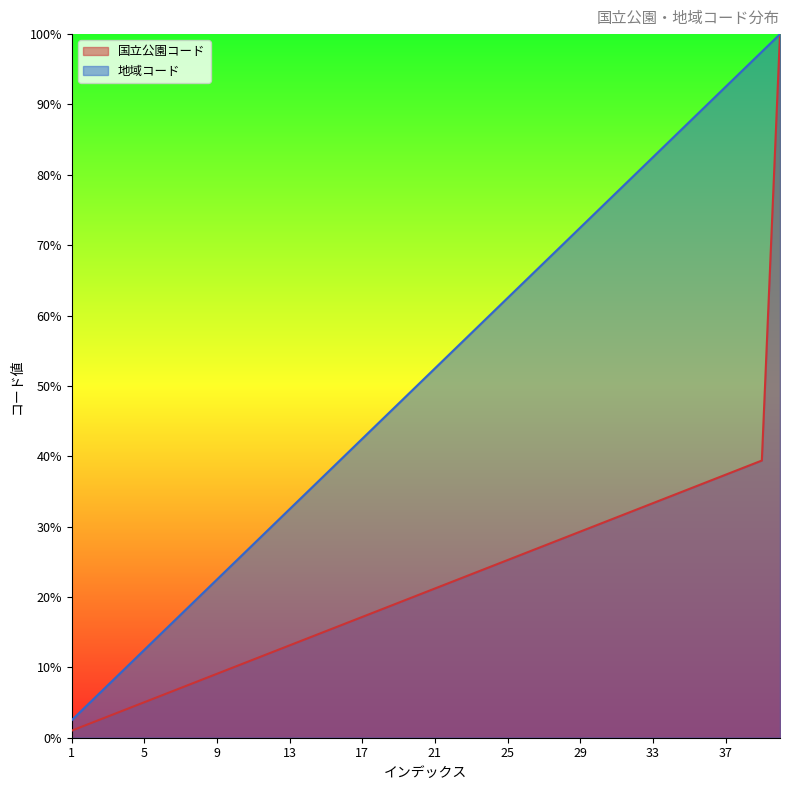

At how many categories does at least one series exceed 73?

11